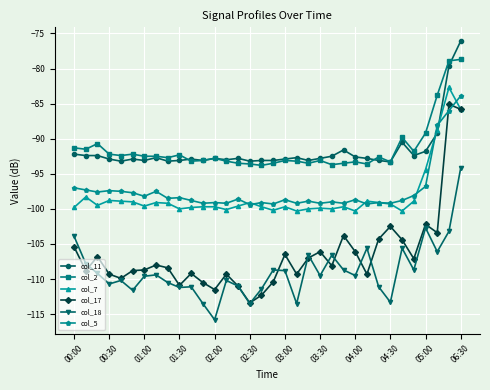

True or false: col_5 has more than 1 interior local peaks.

True